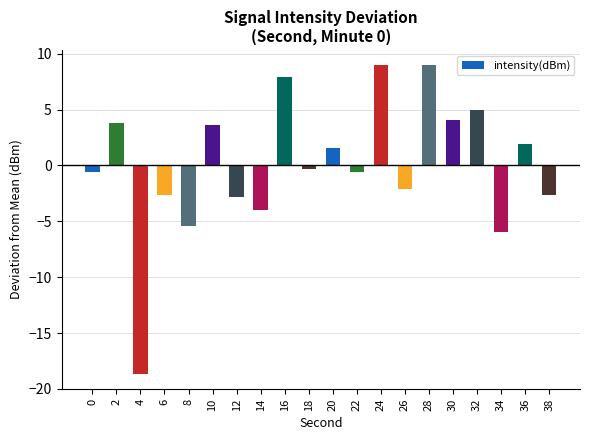

Where does the data first go above 0?

2